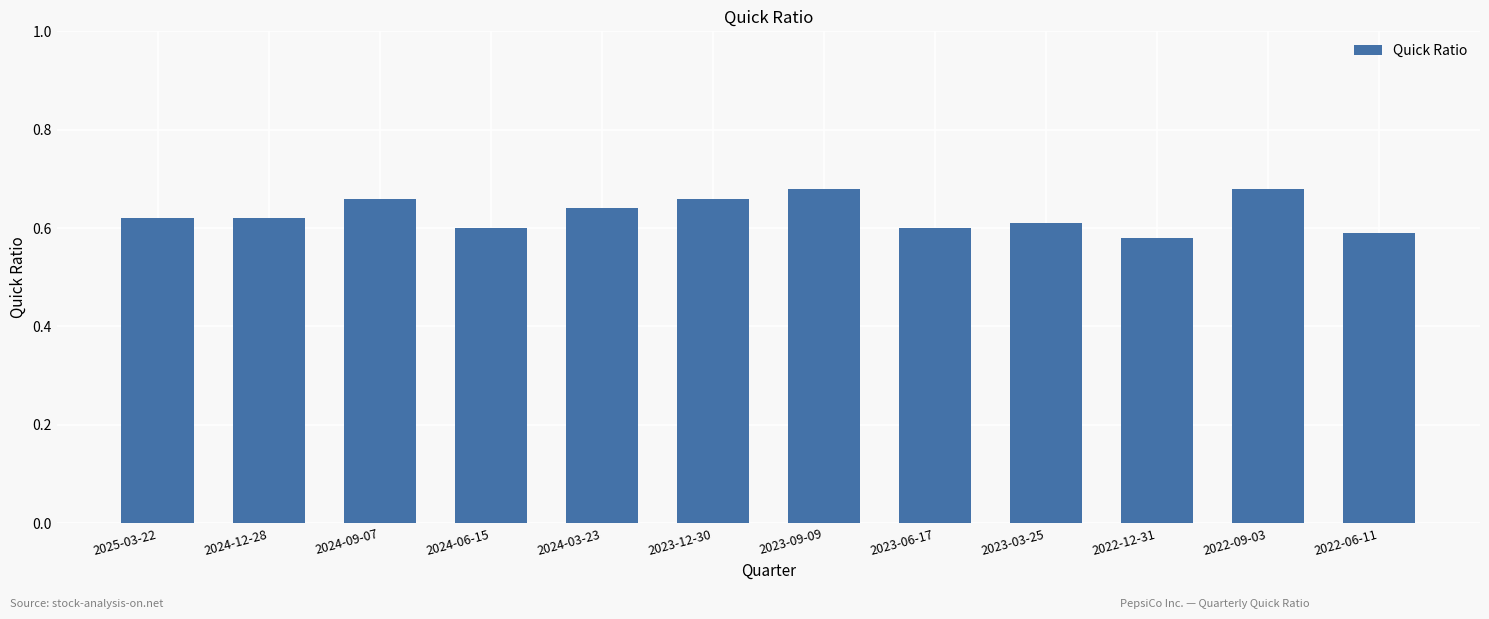

How many values are between 0 and 1?

12